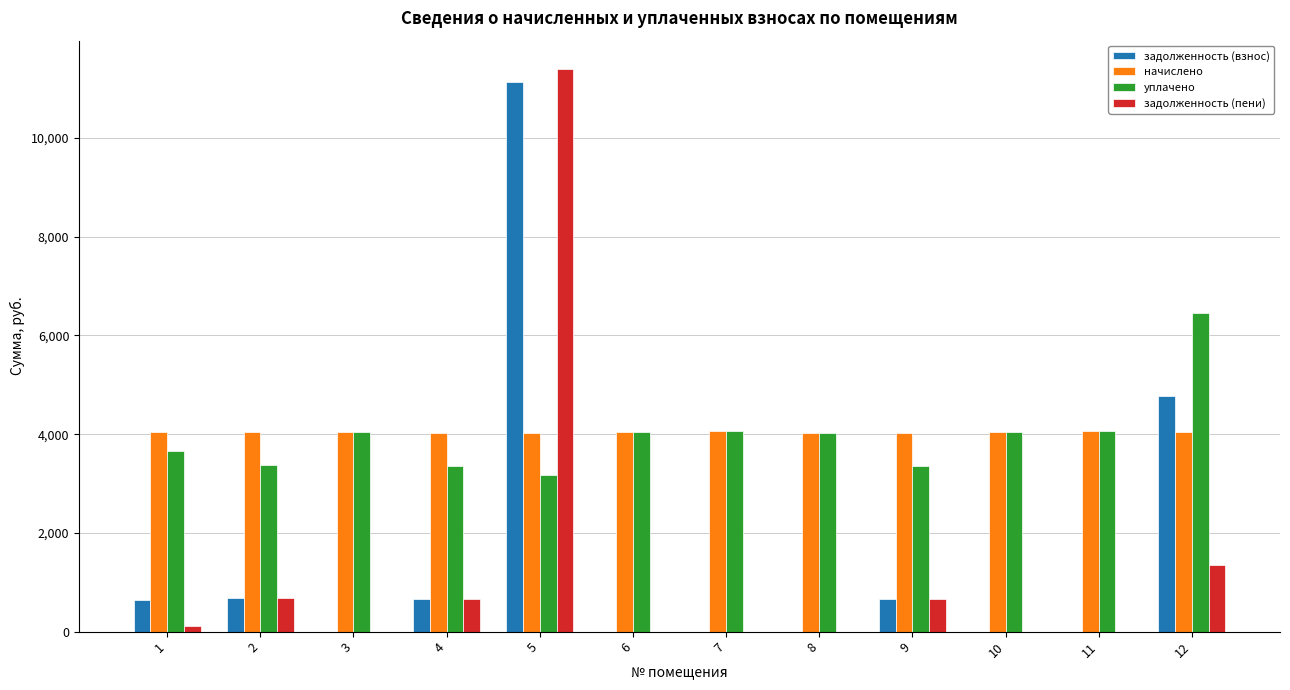

What are all the series names shown in the legend?

задолженность (взнос), начислено, уплачено, задолженность (пени)